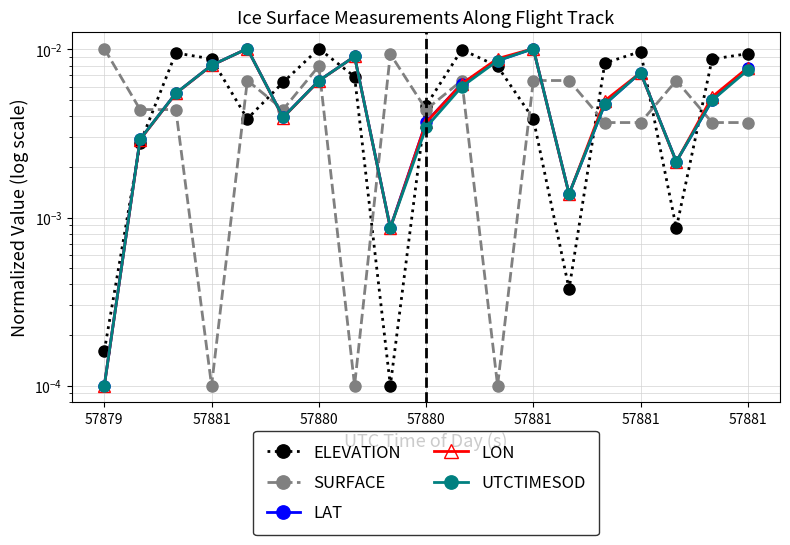

What is the label of the 6th point from the left?

57881